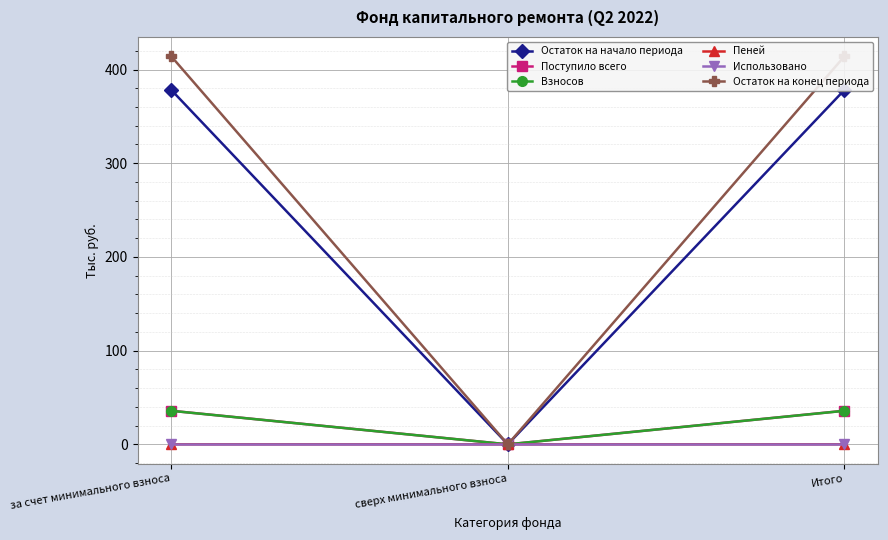

The value of Пеней at Итого is 0.1. True or false?

True